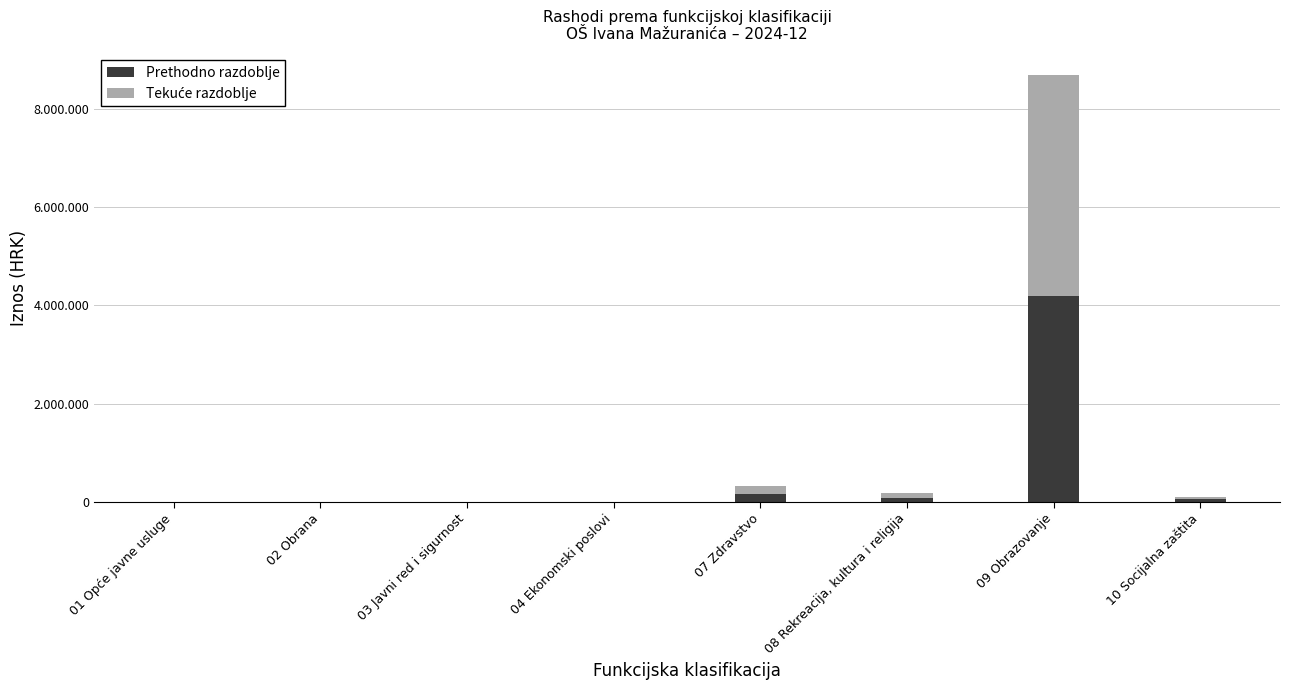

Does the chart contain stacked bars?

Yes